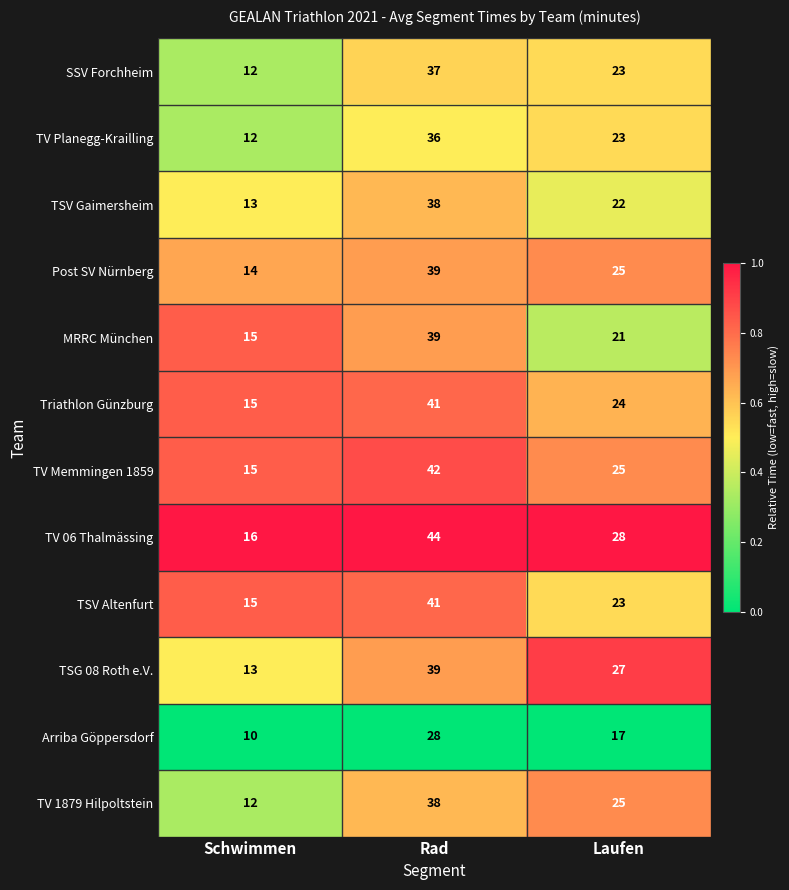

Rank the categories by MRRC München value from lowest to highest.

Schwimmen, Laufen, Rad